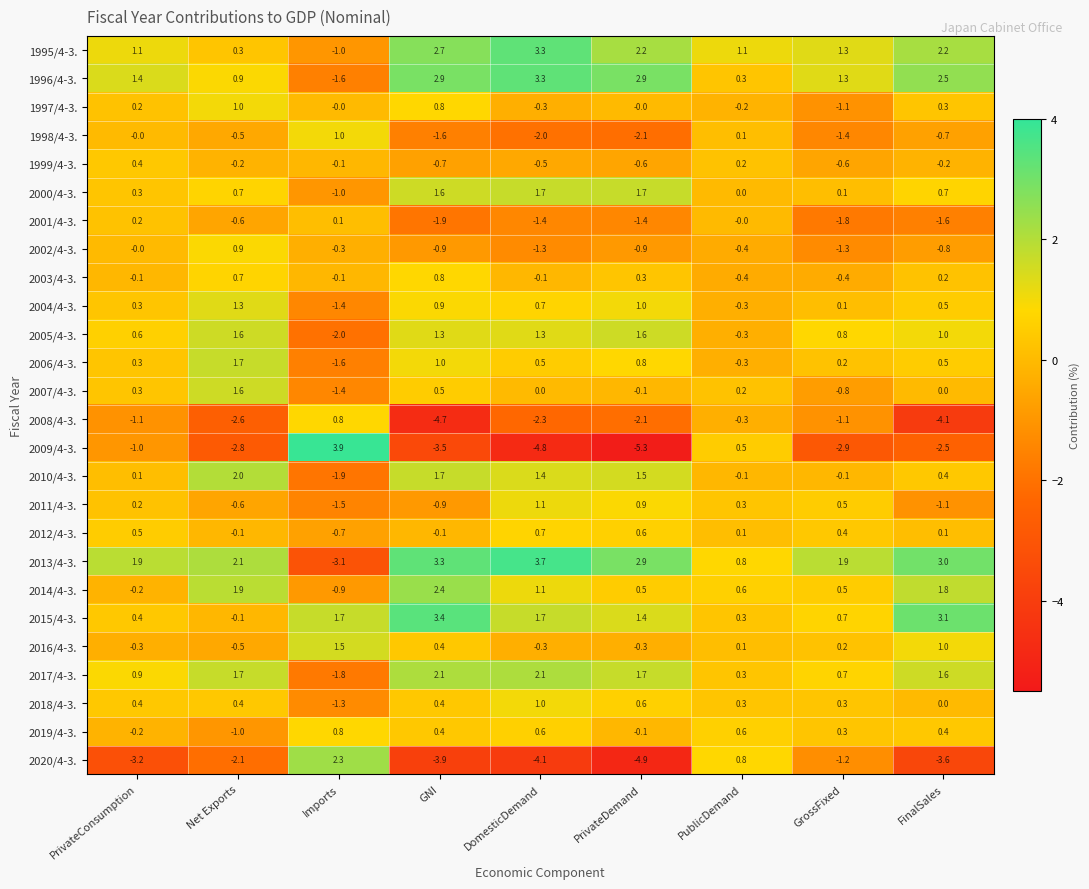

What is the highest value of the 2005/4-3. series?

1.6